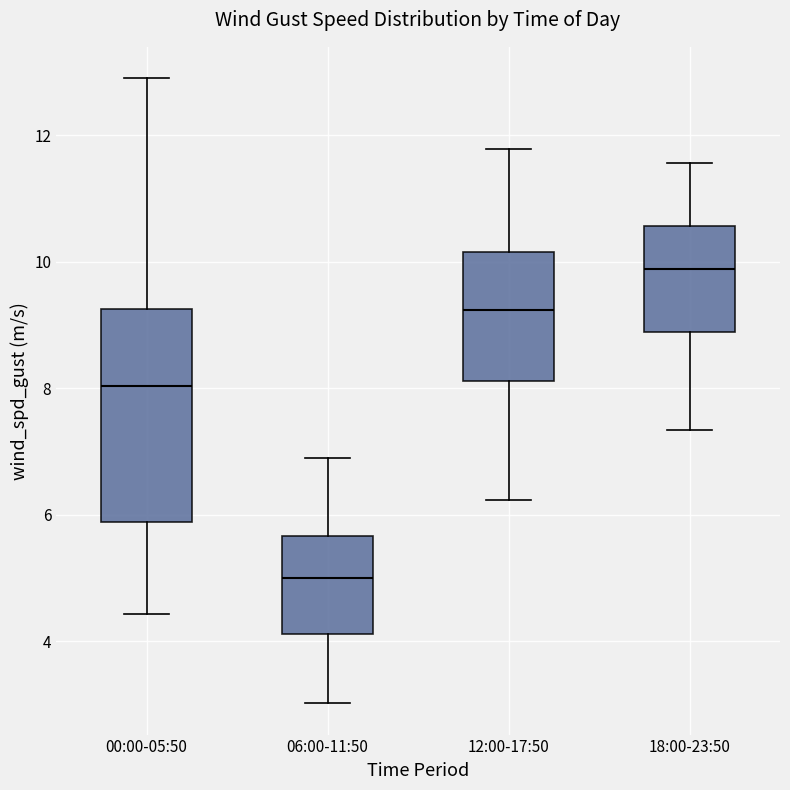

Reading left to right, read every box against the y-axis: the position of its median line, the range the box covers, and the ends of its whiskers. The values are not printed on the chart, so give them approximately, as read against the axis.

00:00-05:50: median 8.0, box 5.8 to 9.2, whiskers 4.4 to 13.0
06:00-11:50: median 5.0, box 4.2 to 5.6, whiskers 3.0 to 6.8
12:00-17:50: median 9.2, box 8.2 to 10.2, whiskers 6.2 to 11.8
18:00-23:50: median 9.8, box 8.8 to 10.6, whiskers 7.4 to 11.6